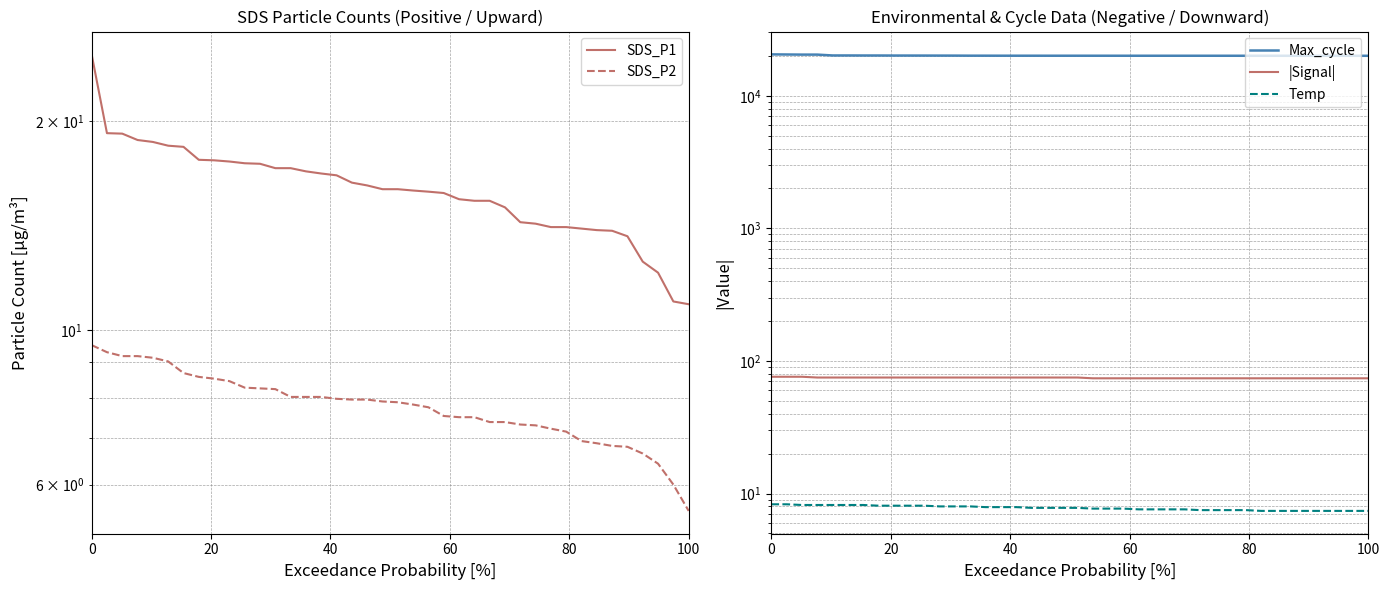

The value of Max_cycle at 8 is 5765.6. True or false?

False